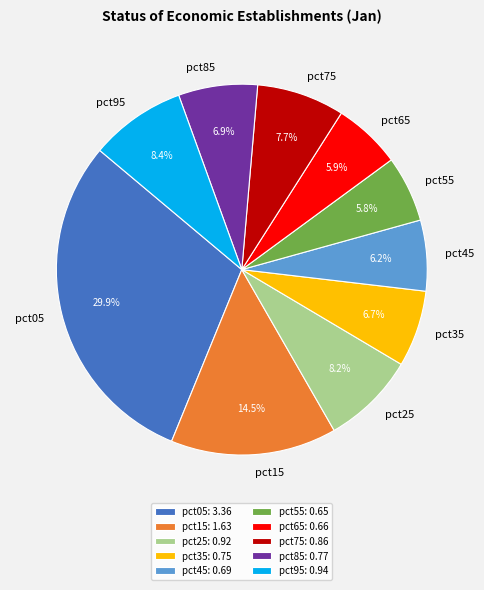

To the nearest percent, what is the average slice percentage?

10%